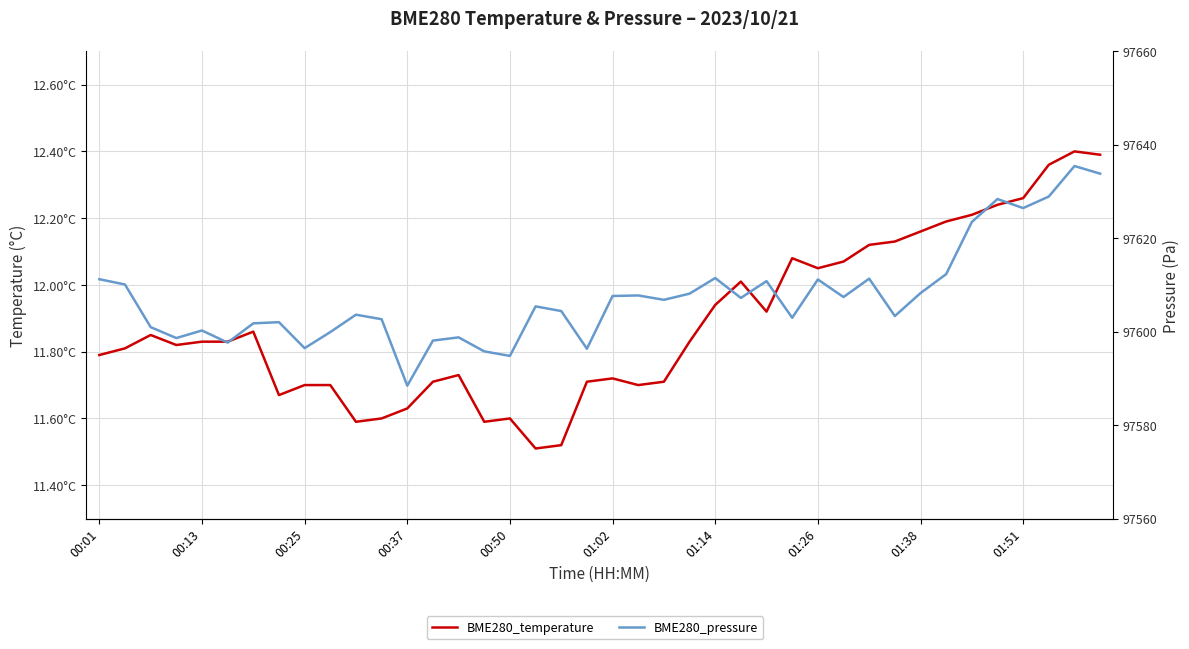

What is the difference between the highest and lowest values at 14?

97587.1